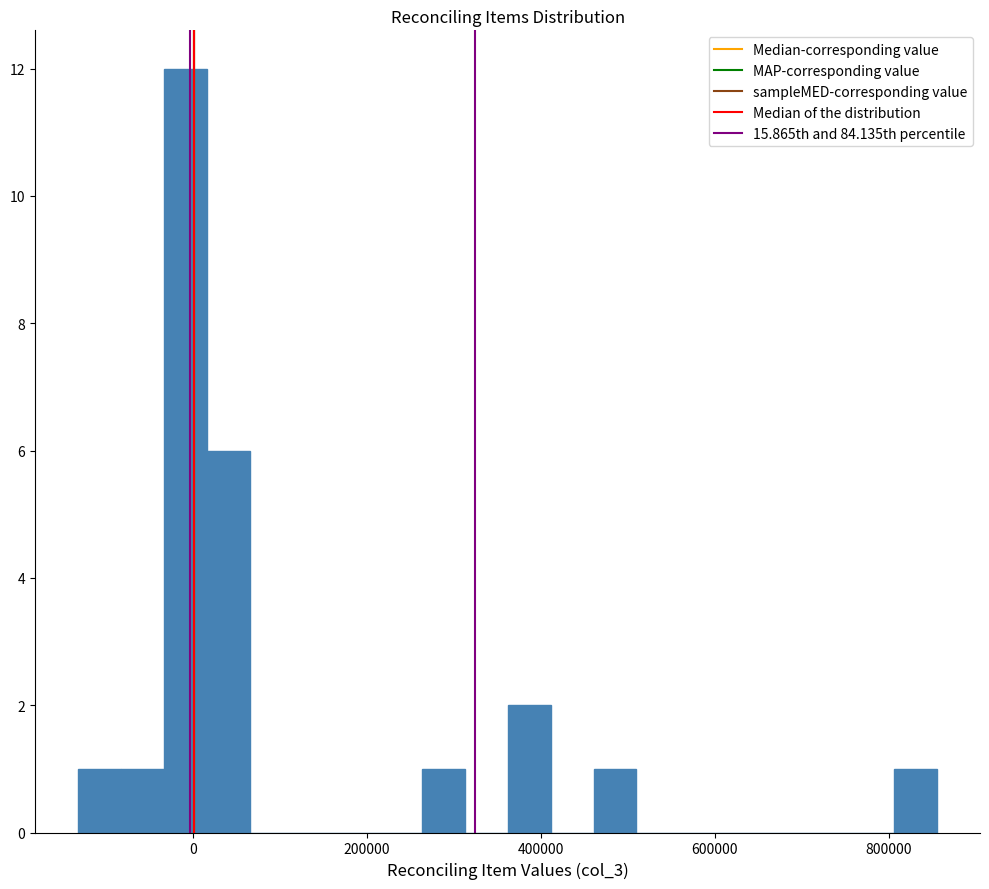

Around what value on the x-axis is the tallest bar? Give the approximate position of its centre, as read against the axis.

0